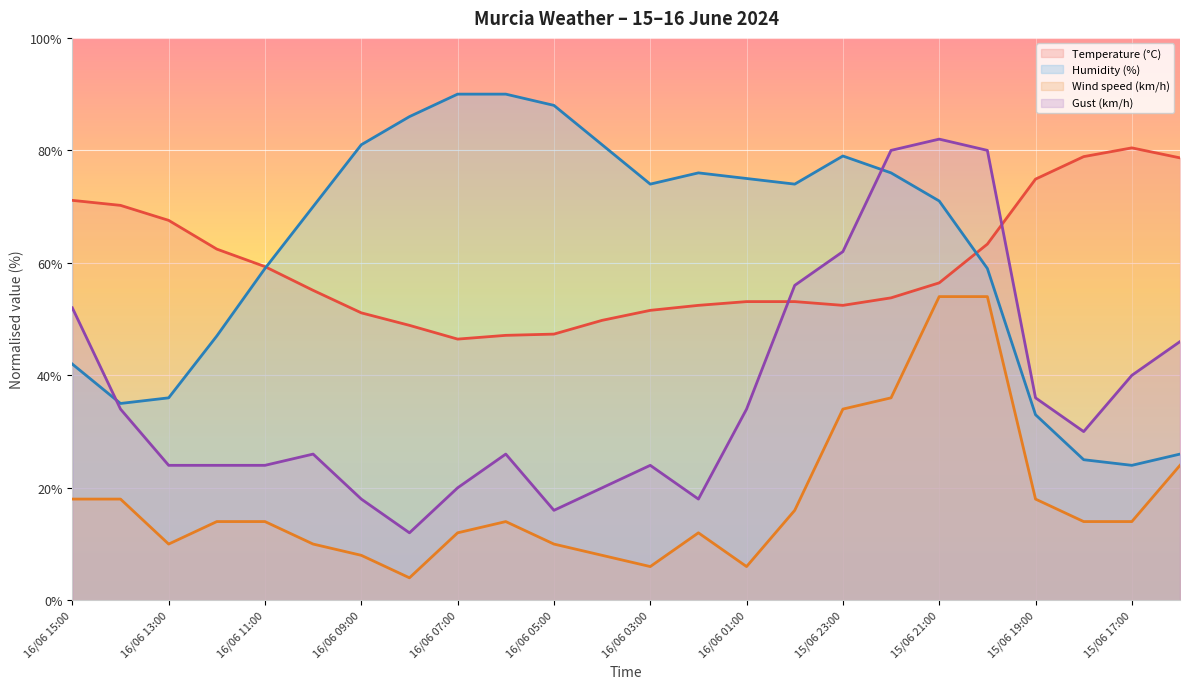

What is the minimum value shown in the chart?

4.0